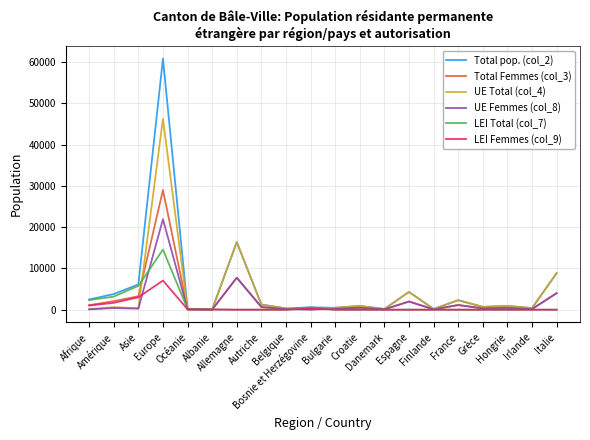

Is this an area chart (filled region under the line)?

No